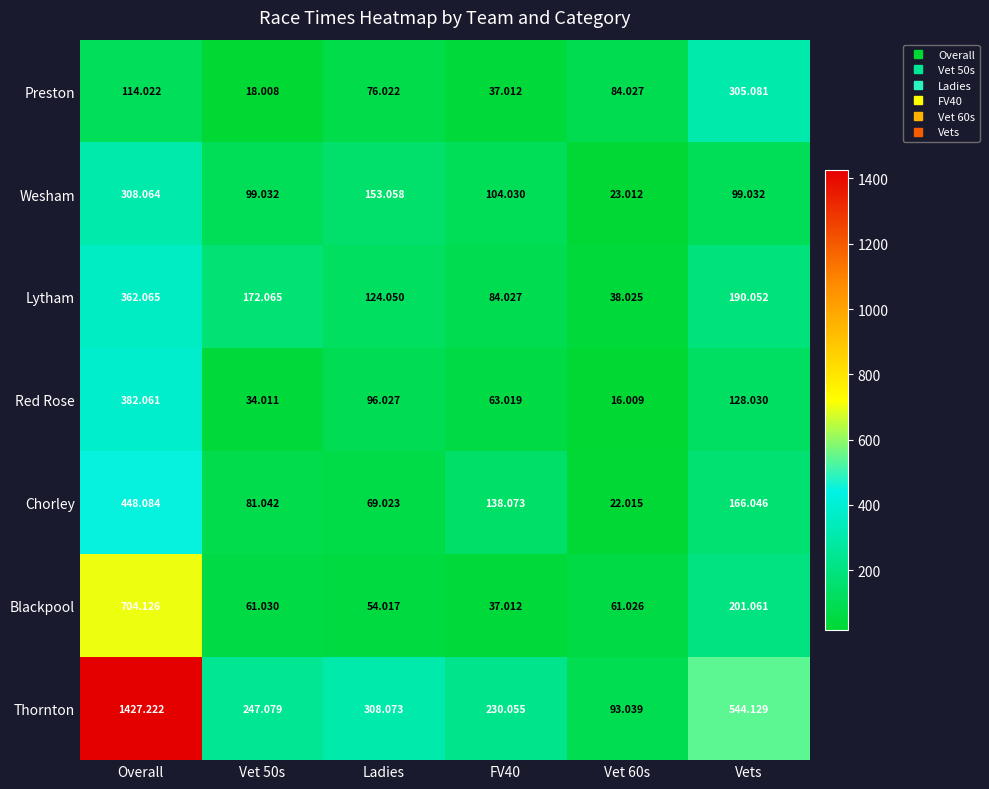

Which series changed the most between Vet 50s and Ladies?

Red Rose